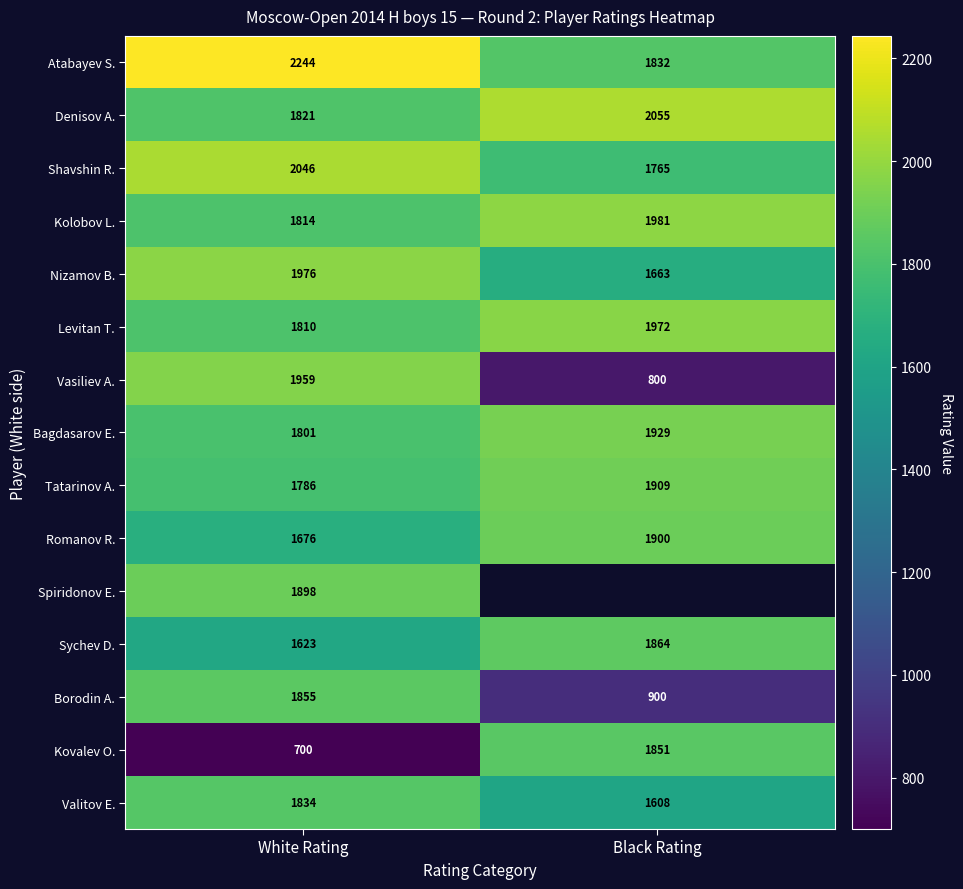

At which label does Tatarinov A. reach its minimum?

White Rating